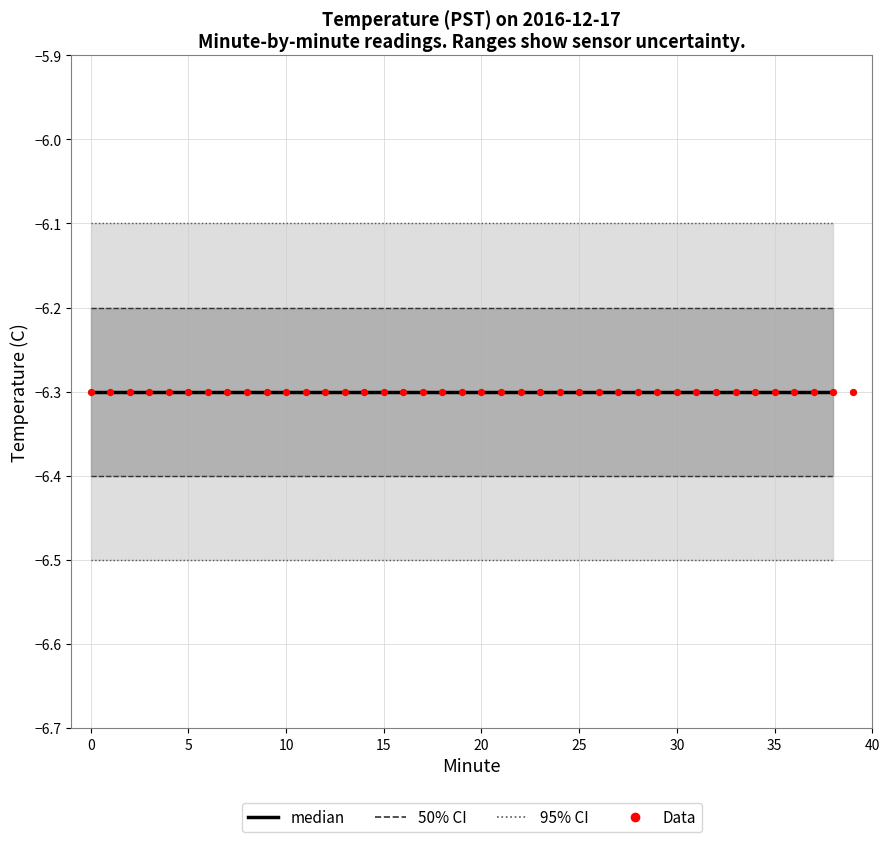

Which series has the largest total across all categories?

95ci_upper